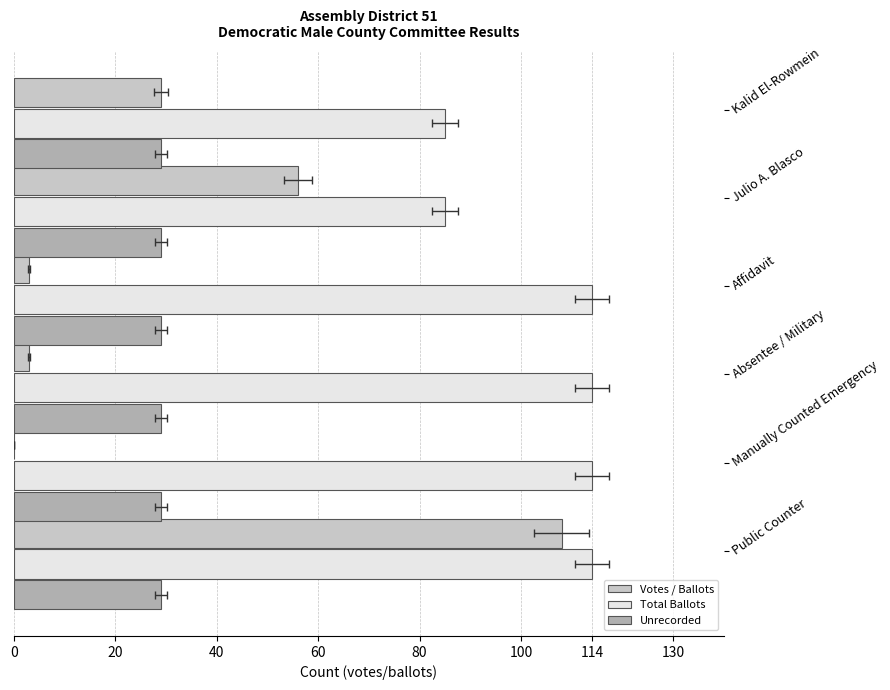

Is the value of Total Ballots at Kalid El-Rowmein greater than the value of Votes / Ballots at Absentee / Military?

Yes